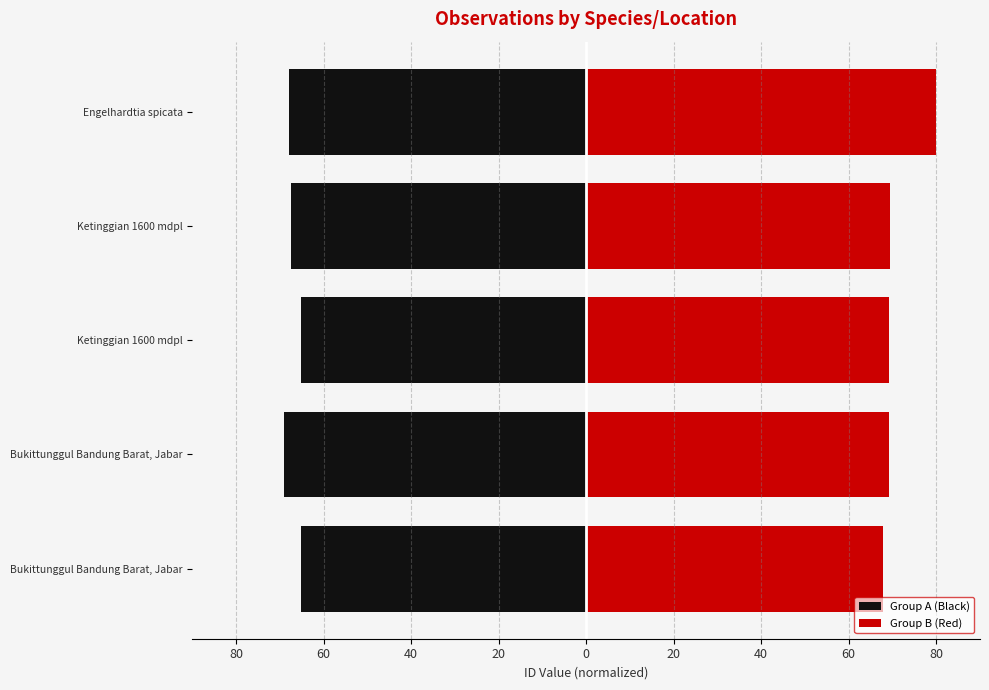

How many groups of bars are there?

5